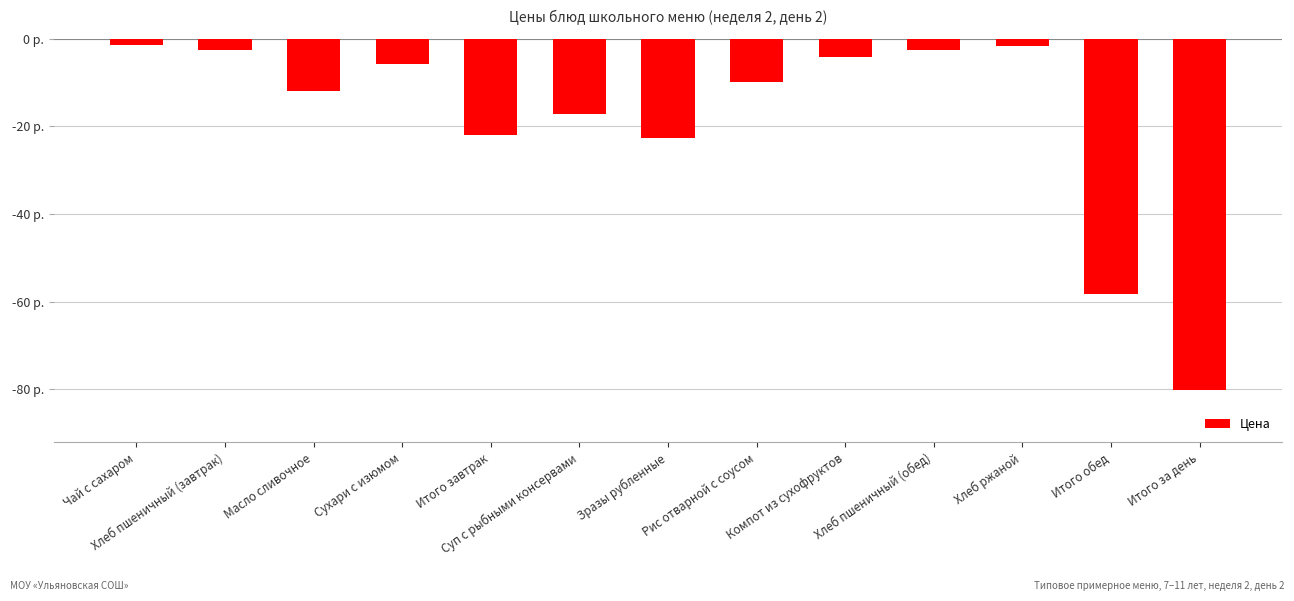

Does the chart contain any negative values?

Yes